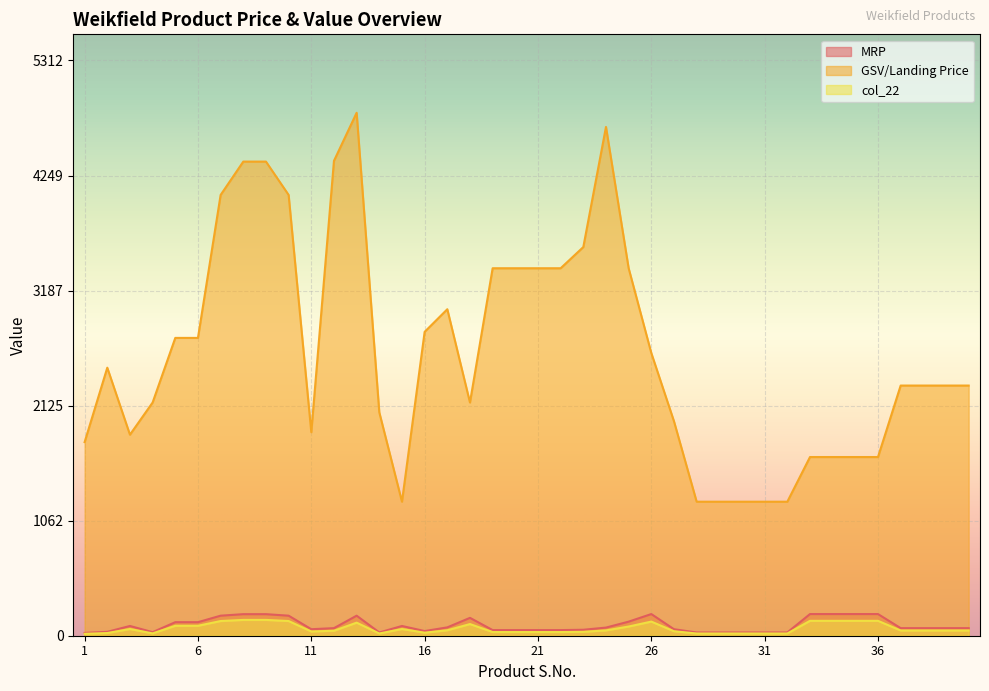

At which category does the chart reach its peak across all series?

13